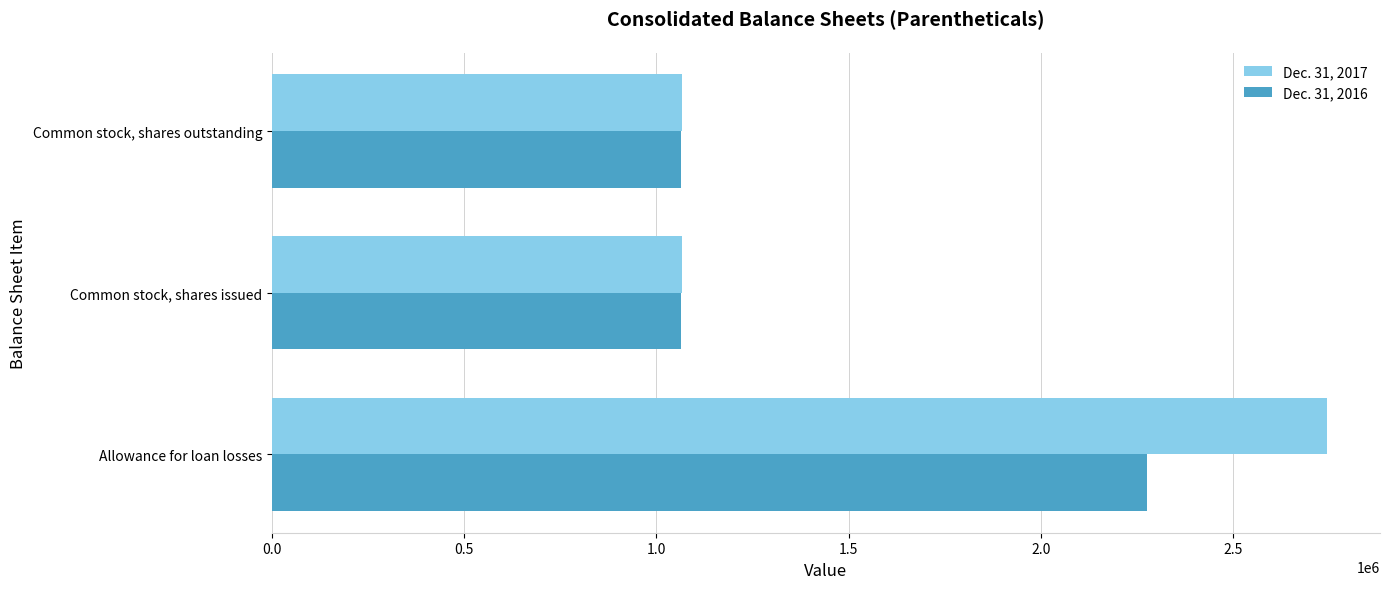

Rank the series by their average value, from lowest to highest.

Dec. 31, 2016, Dec. 31, 2017